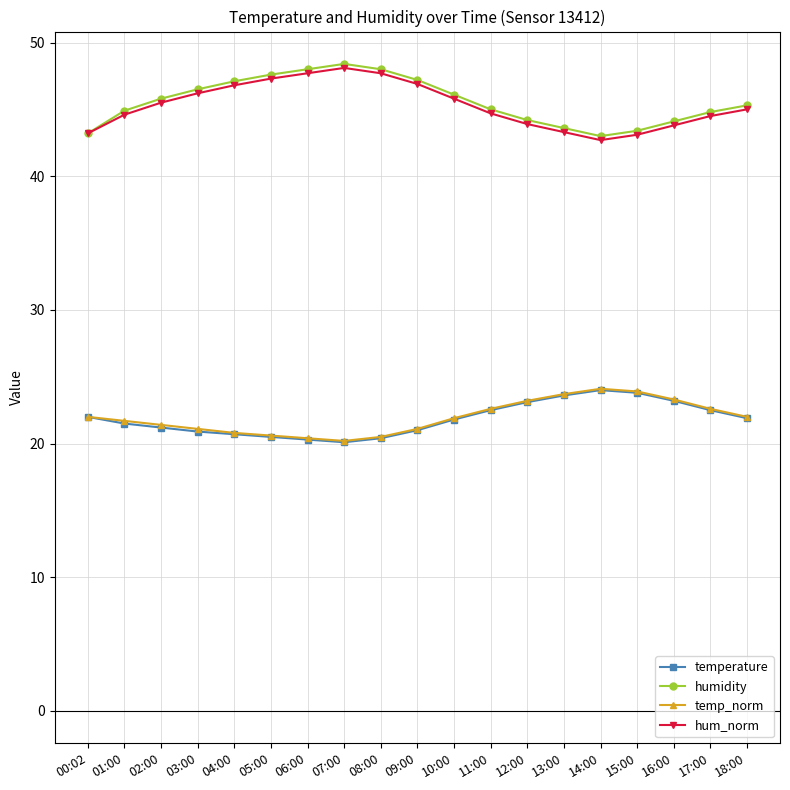

True or false: temperature has a value of 4.8 at 16:00.

False